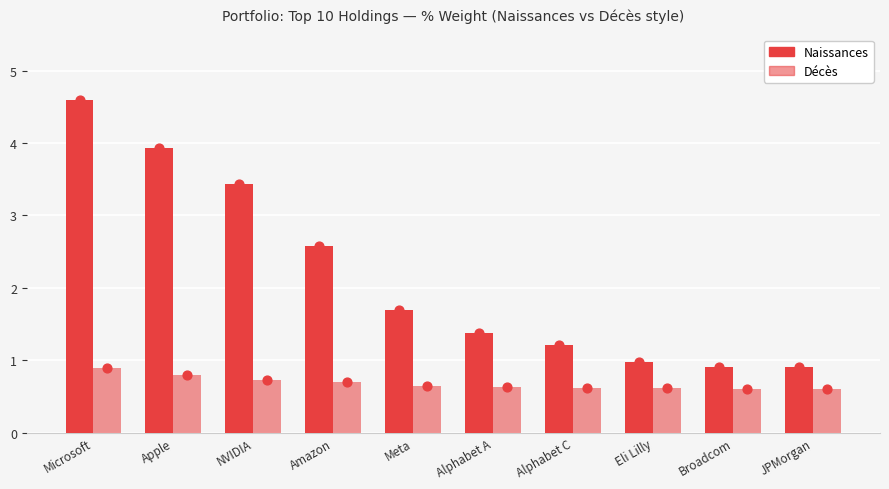

Which series has the largest total across all categories?

Naissances